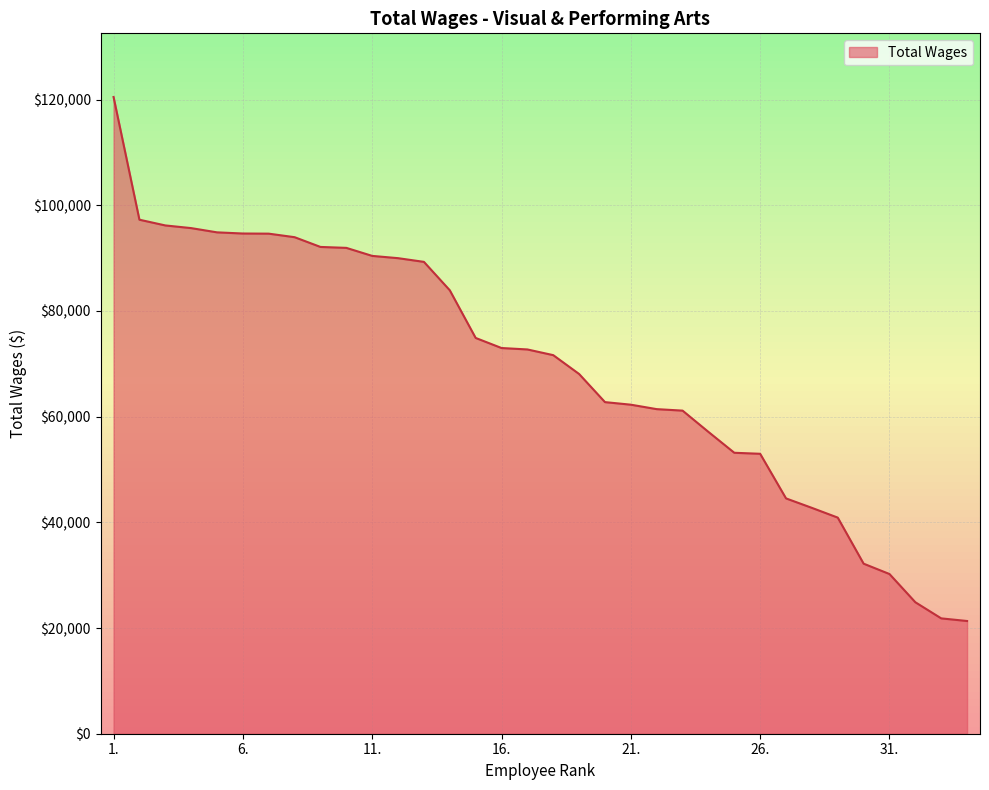

Reading left to right, list all the values displayed in this chart.

120493	97273	96189	95684	94880	94660	94633	93964	92119	91943	90424	89994	89294	83916	74897	72991	72721	71642	68075	62753	62267	61425	61144	57116	53168	52975	44532	42742	40898	32180	30222	24881	21829	21331